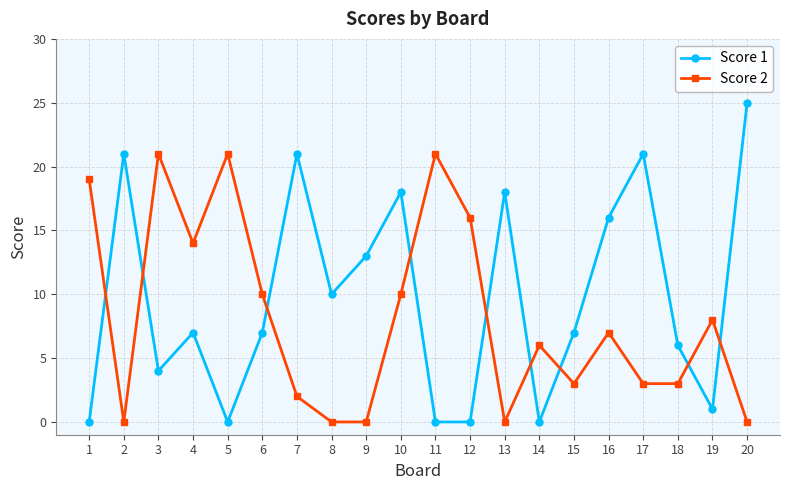

Does the chart have visible grid lines?

Yes